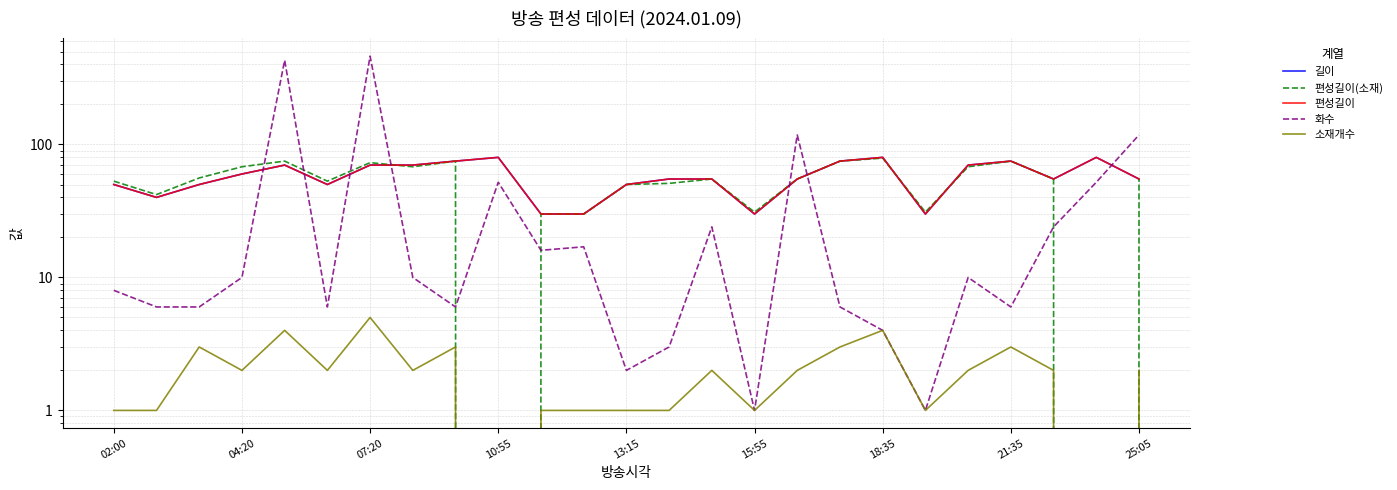

Reading left to right, transcribe all the data shown in this chart.

길이: 50	40	50	60	70	50	70	70	75	80	30	30	50	55	55	30	55	75	80	30	70	75	55	80	55
편성길이(소재): 53	42	56	68	75	53	73	68	75	0	30	30	50	51	55	31	55	75	79	31	68	75	55	0	55
편성길이: 50	40	50	60	70	50	70	70	75	80	30	30	50	55	55	30	55	75	80	30	70	75	55	80	55
화수: 8	6	6	10	430	6	462	10	6	52	16	17	2	3	24	1	118	6	4	1	10	6	24	52	118
소재개수: 1	1	3	2	4	2	5	2	3	0	1	1	1	1	2	1	2	3	4	1	2	3	2	0	2